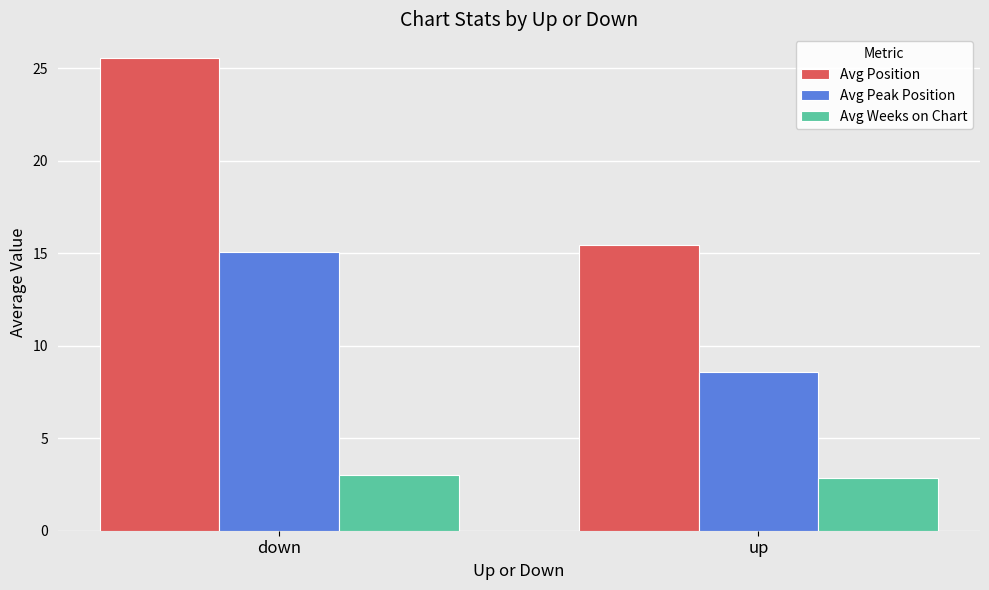

How many bars are there in total?

6